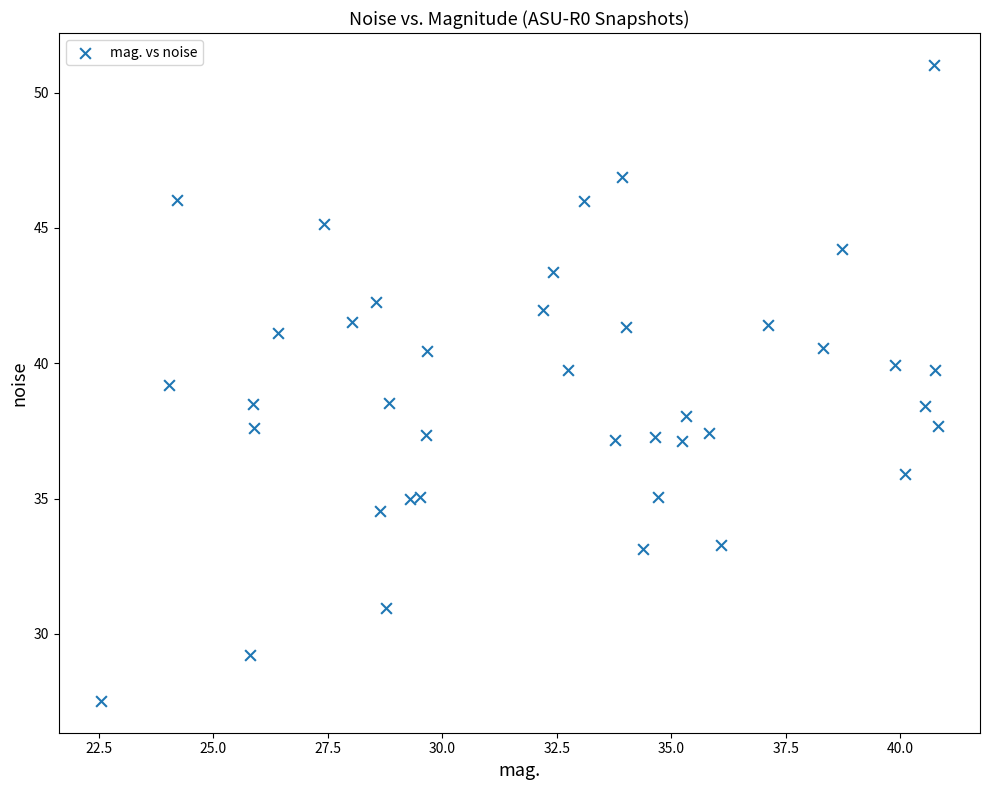

What is the range of X values (max minus min)?

18.3